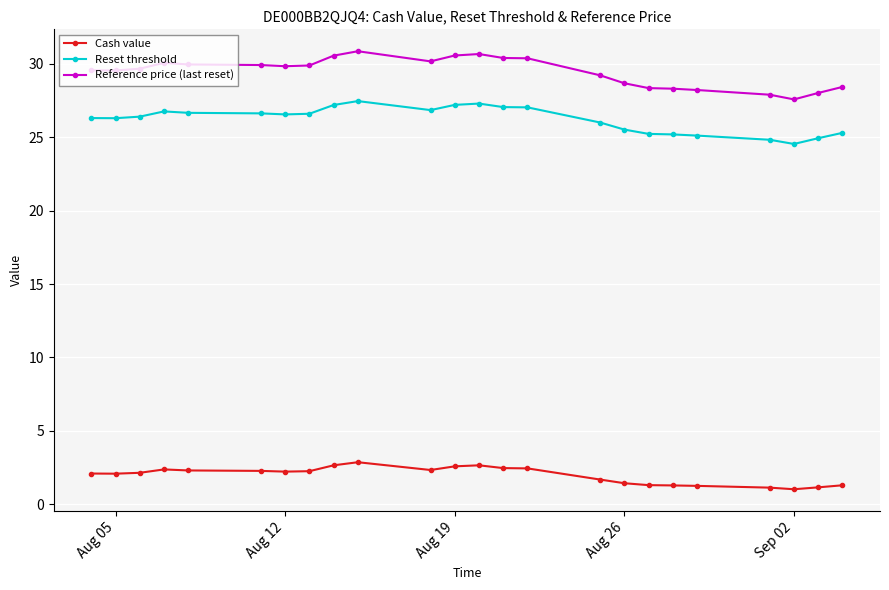

True or false: Reference price (last reset) and Reset threshold intersect in this chart.

False